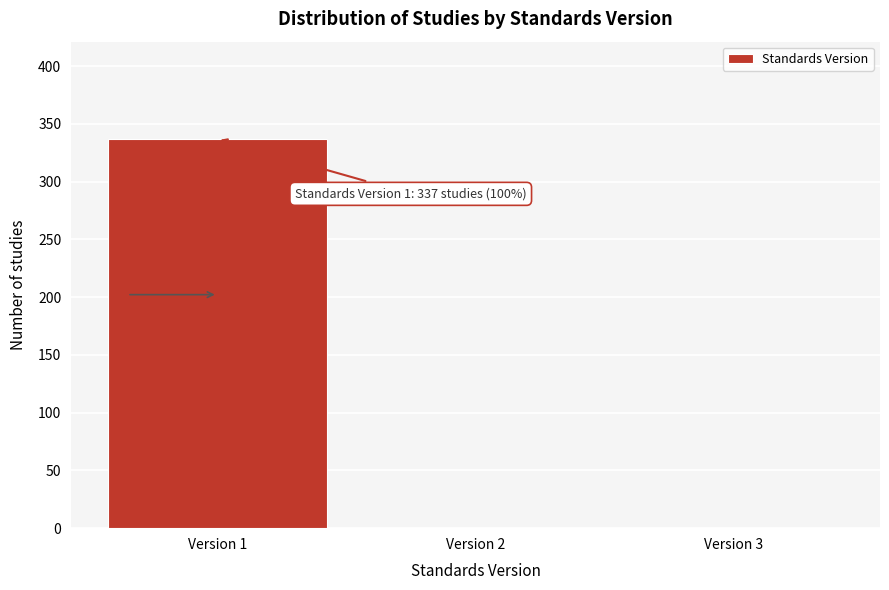

Over which range of the x-axis is the bar tallest?

0.5 to 1.5